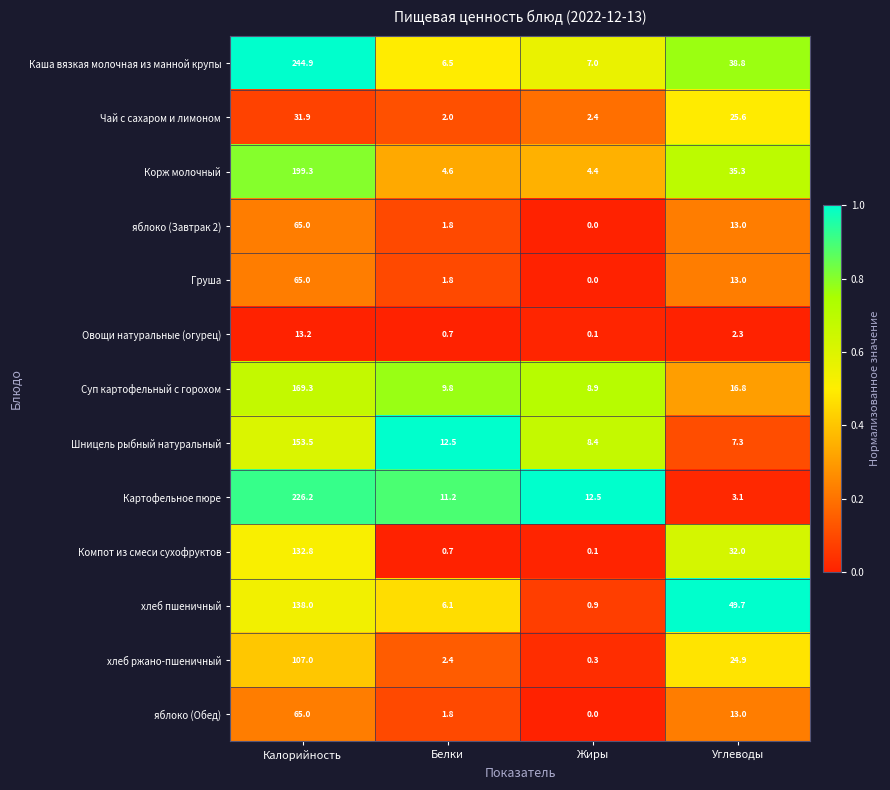

Between Белки and Жиры, which series saw the biggest shift?

хлеб пшеничный